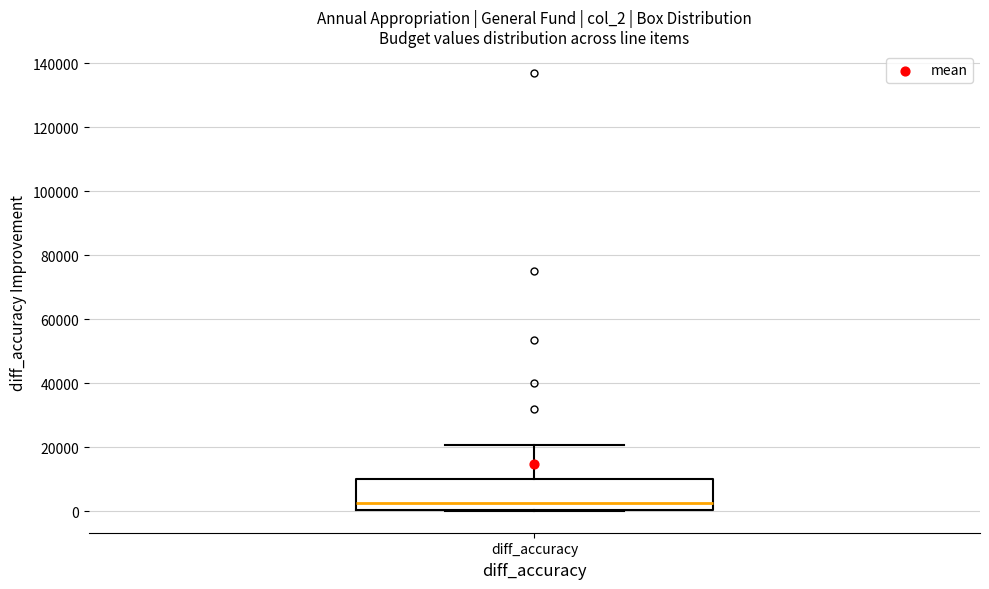

Where does the upper whisker of the box for diff_accuracy end on the y-axis? The values are not printed on the chart, so give them approximately, as read against the axis.

20000